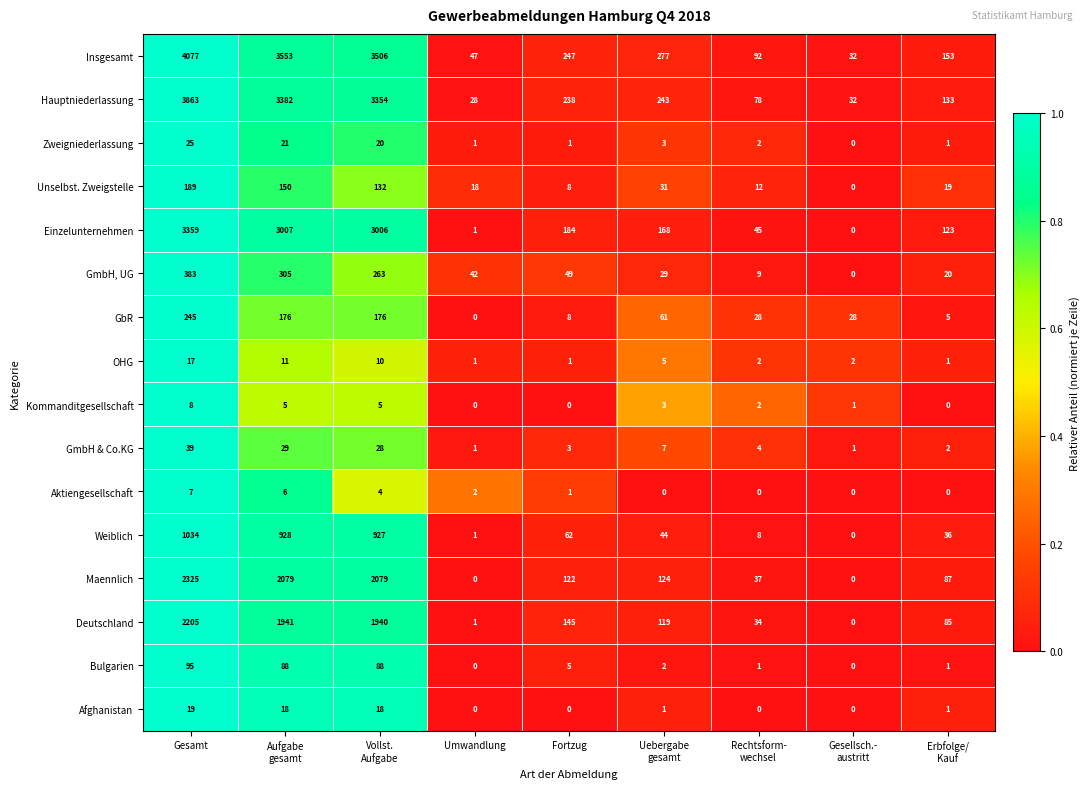

What is the spread (max minus min) of values at Uebergabe
gesamt?

277